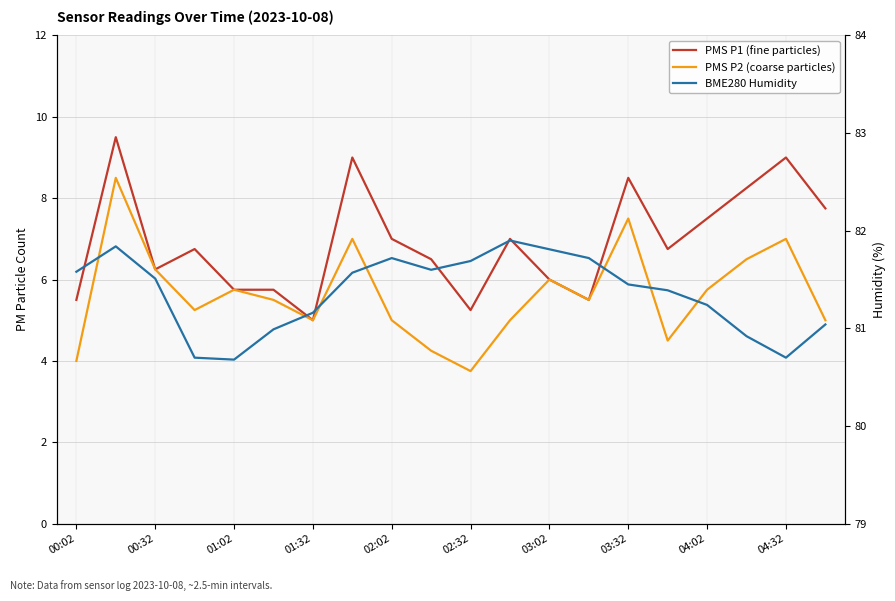

What is the greatest value displayed?

81.9